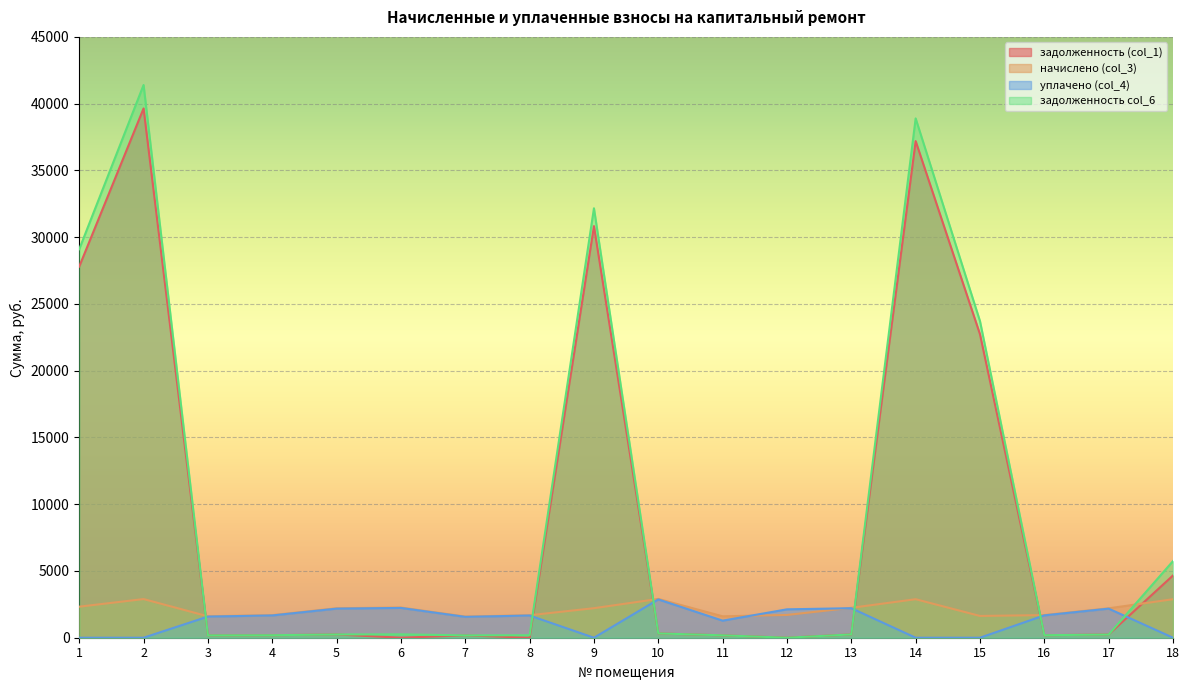

Which series changed the most between 7 and 15?

задолженность col_6